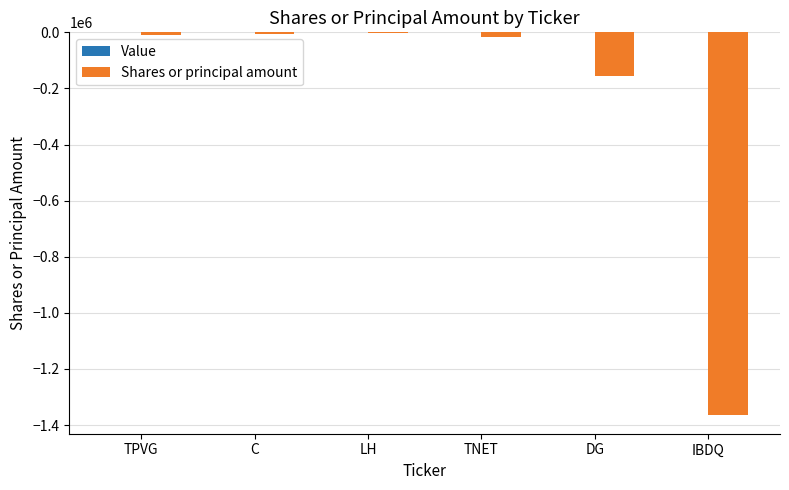

Is it true that the value at IBDQ is -2379020?

False